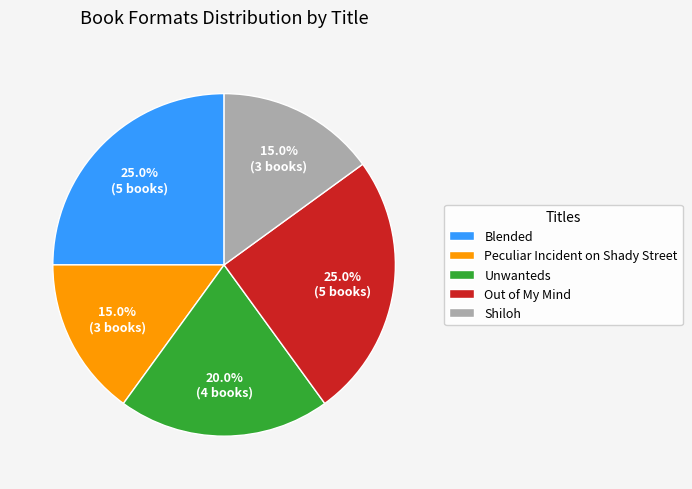

Do Blended and Peculiar Incident on Shady Street together represent more than half of the pie?

No